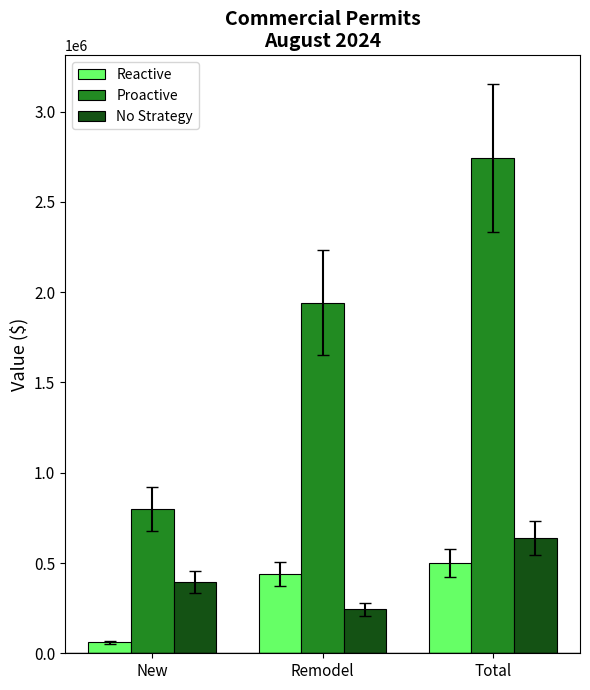

Which series has the widest spread of values?

Proactive